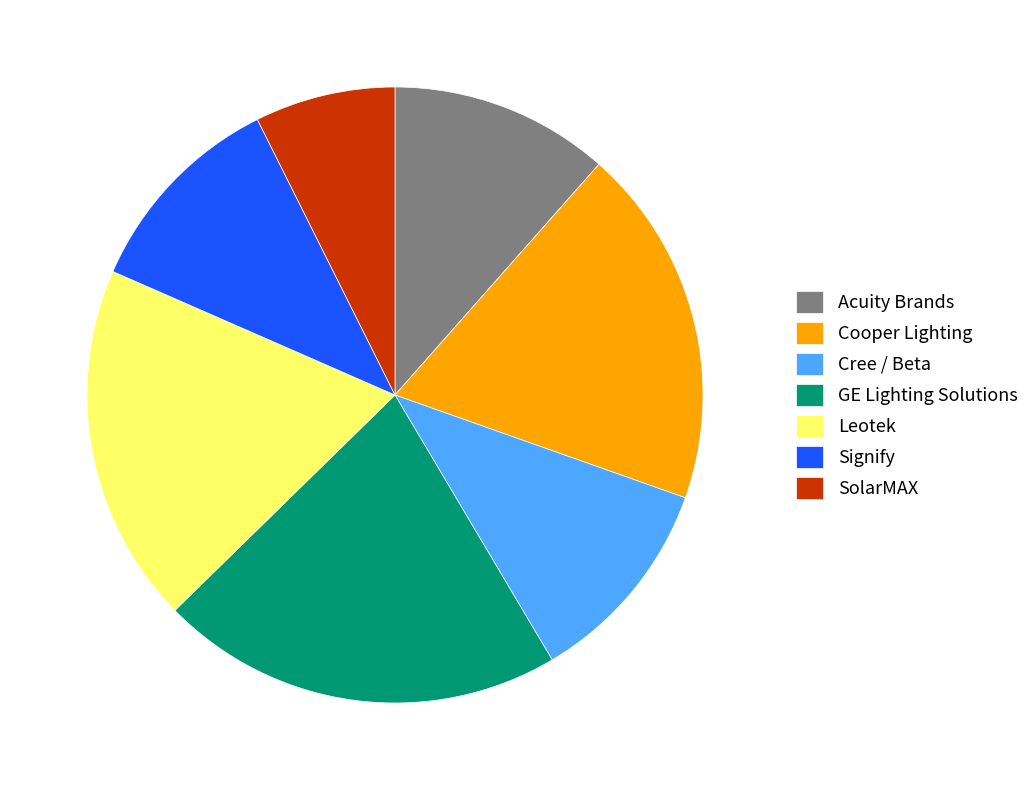

Count the number of slices in the pie.

7